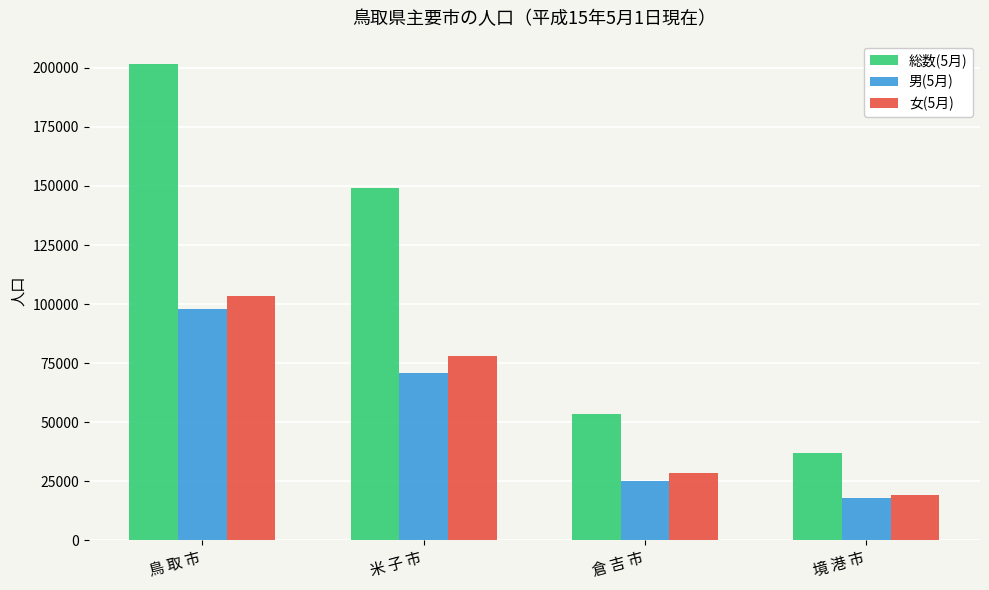

What is the value of the 女(5月) bar at the 1st from the left?

103481